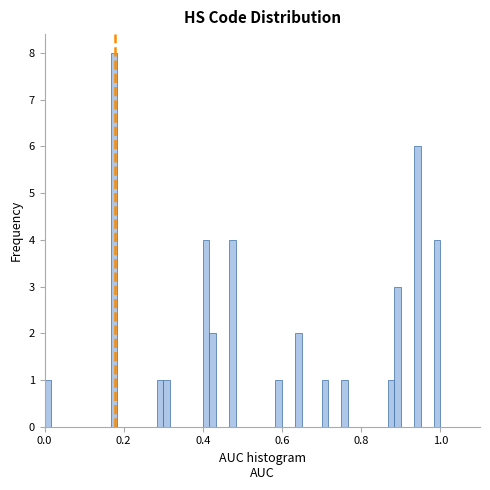

Around what value on the x-axis is the tallest bar? Give the approximate position of its centre, as read against the axis.

0.18